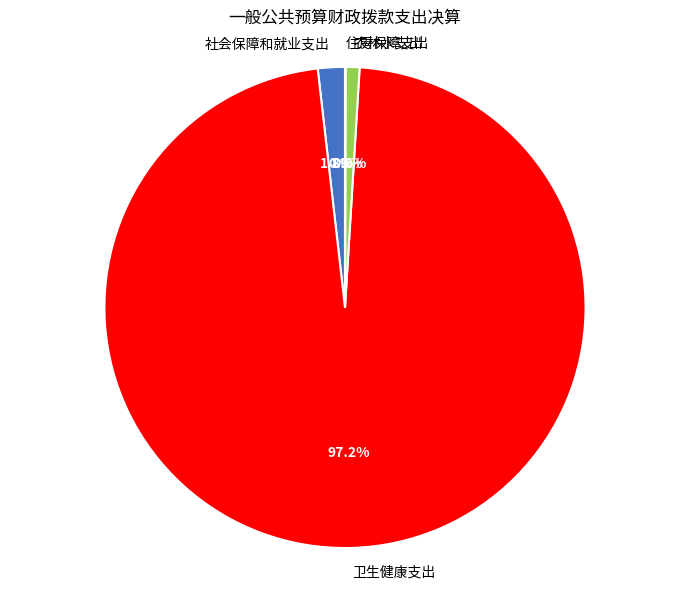

To the nearest percent, what portion does 卫生健康支出 represent?

97%